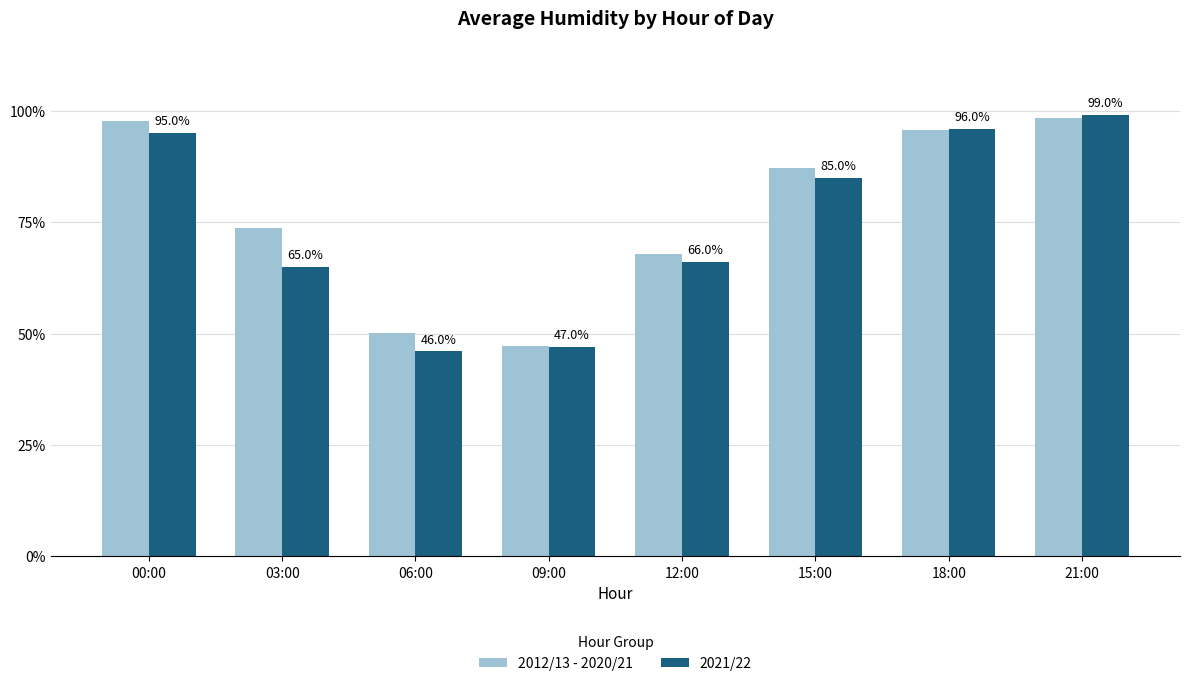

What are all the series names shown in the legend?

2012/13 - 2020/21, 2021/22